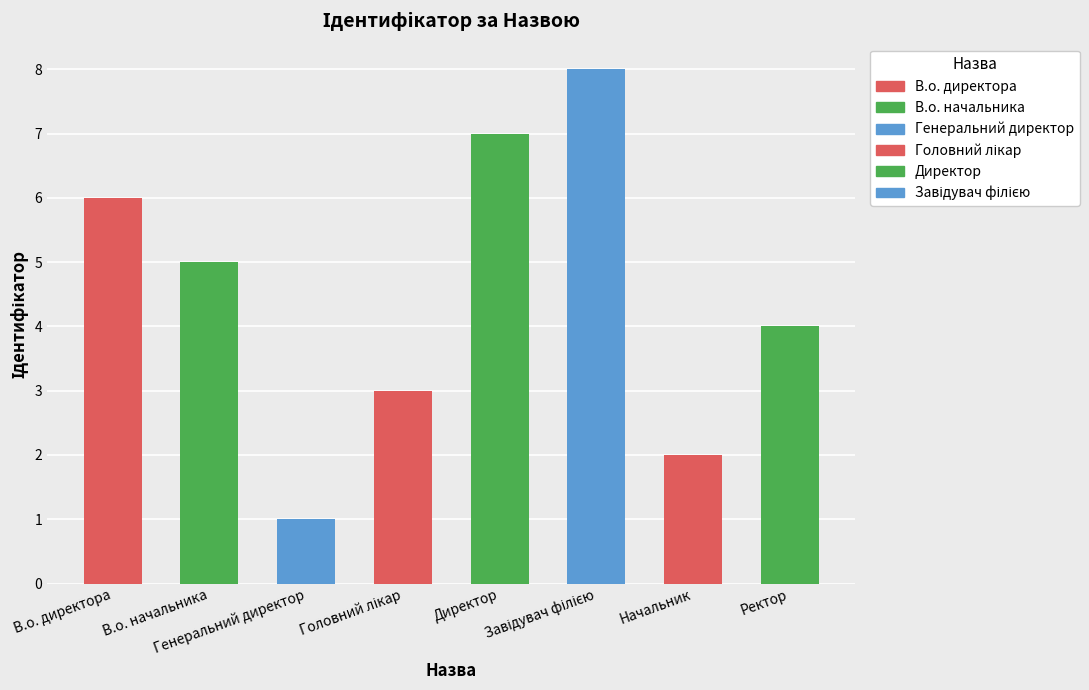

What is the label of the 2nd bar from the right?

Начальник